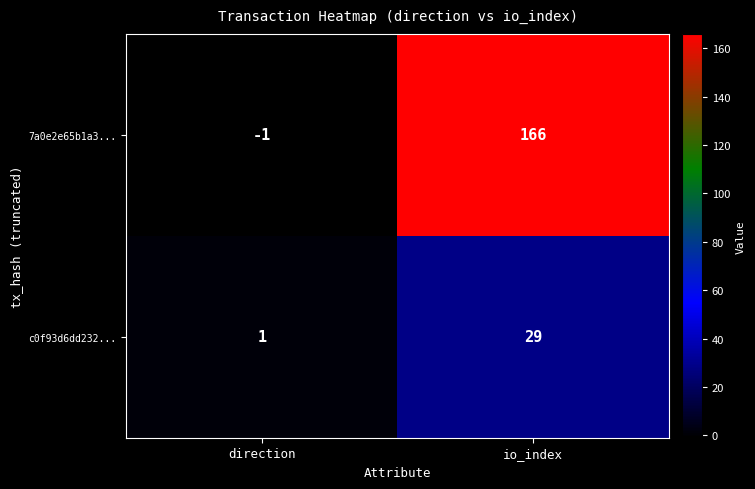

Rank the series by their maximum value, from highest to lowest.

7a0e2e65b1a3..., c0f93d6dd232...